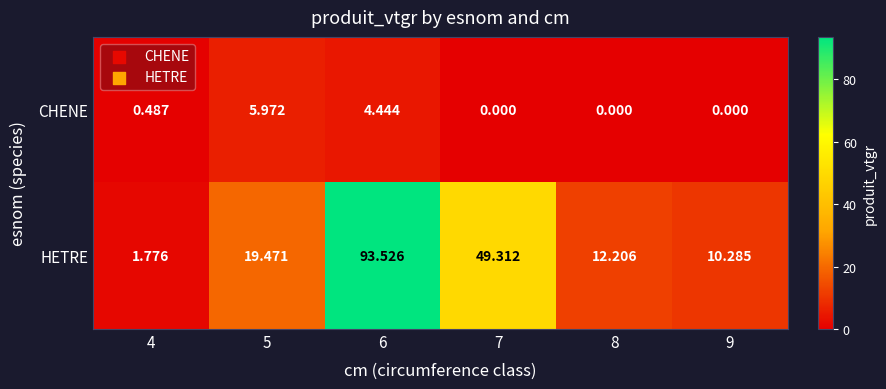

Which series changed the most between 4 and 6?

HETRE